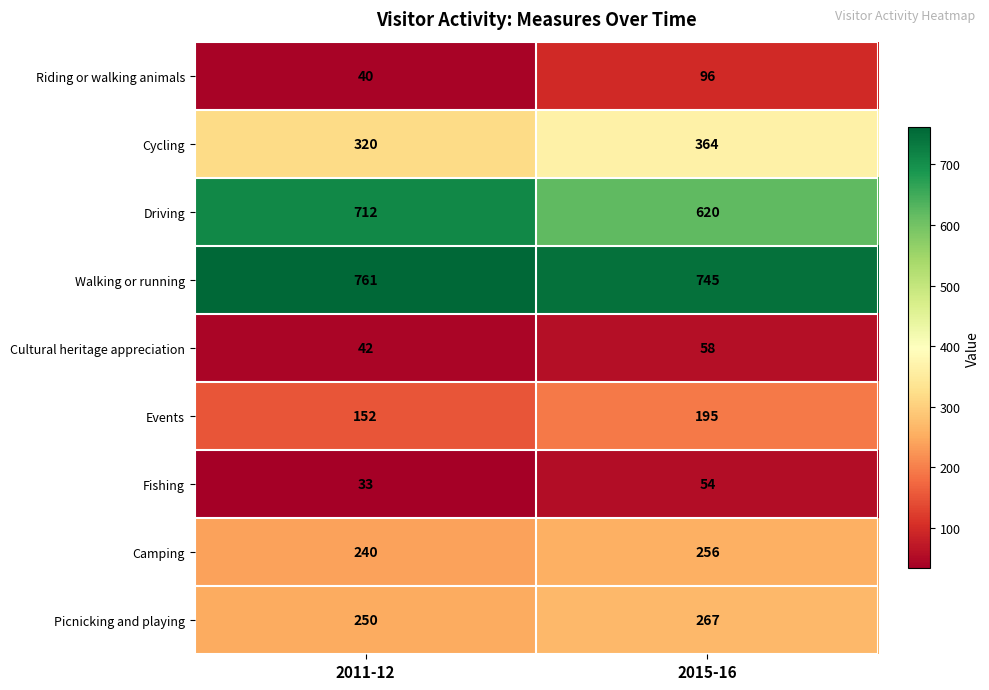

What is the minimum value shown in the chart?

33